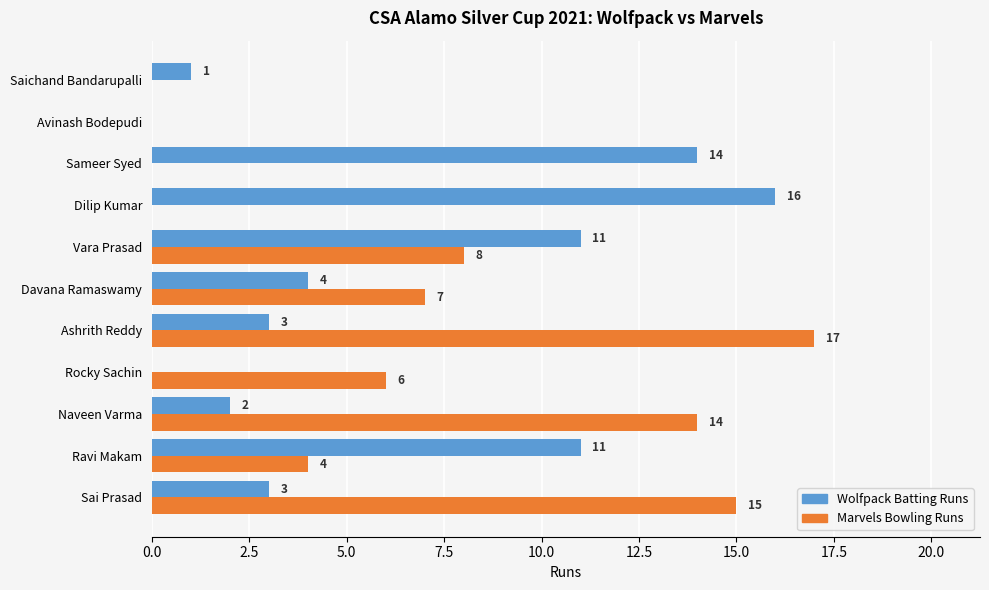

What value does the Marvels Bowling Runs series have at Vara Prasad, to the nearest 10?

10